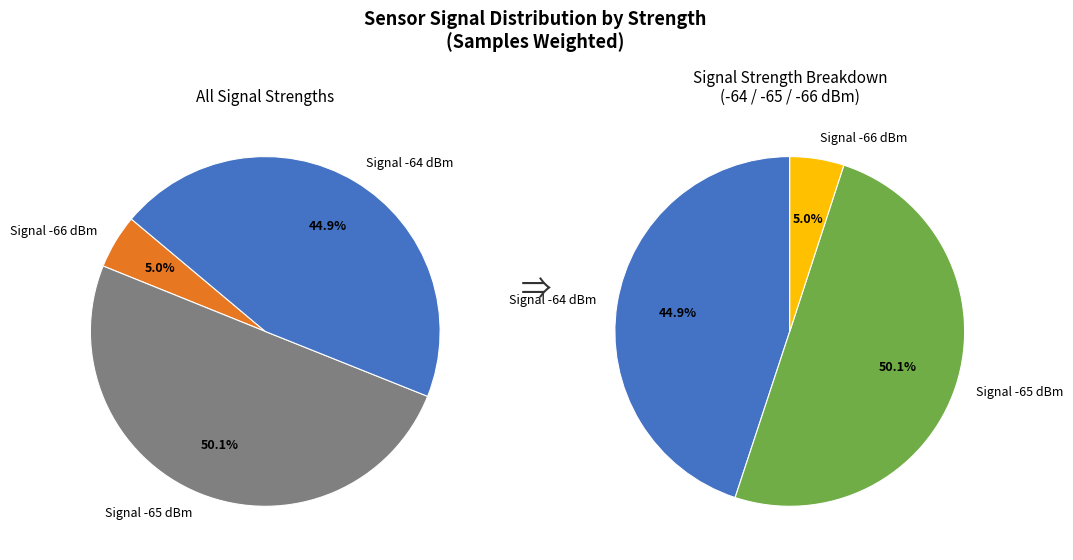

Does 10 account for over 50% of the chart?

No